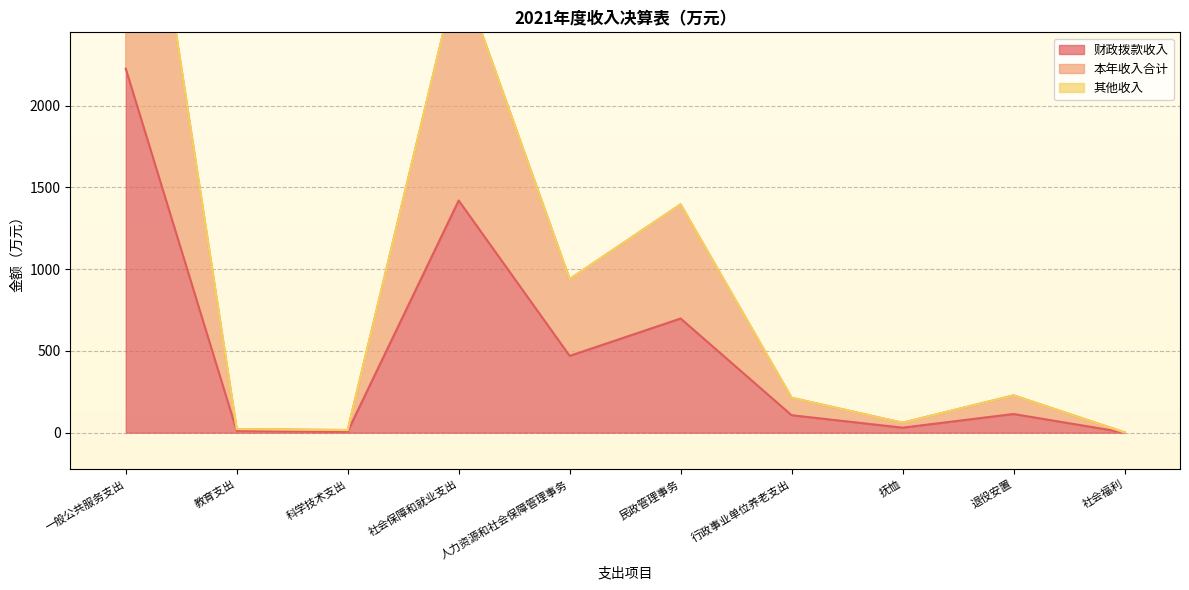

The value of 财政拨款收入 at 科学技术支出 is 8.0. True or false?

True